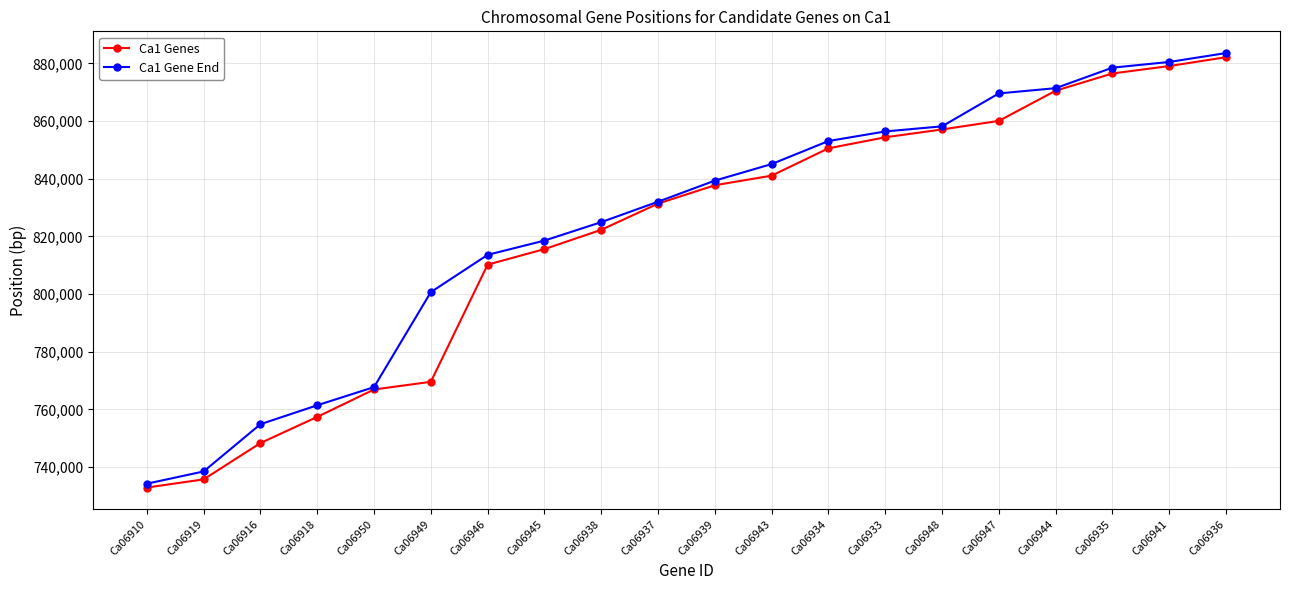

Reading left to right, extract all data points from this chart.

Ca1 Genes: 732873	735710	748313	757387	766893	769558	810212	815597	822292	831386	837760	841087	850571	854396	857113	860082	870558	876540	879114	882184
Ca1 Gene End: 734207	738460	754851	761417	767724	800679	813608	818556	824960	832039	839358	845105	853095	856422	858197	869618	871435	878555	880529	883620